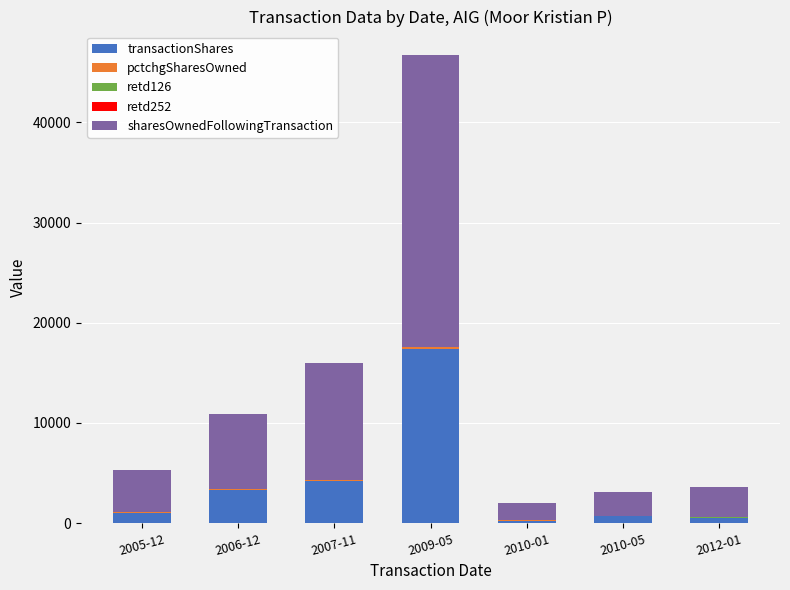

What is the average value of the transactionShares series?

3927